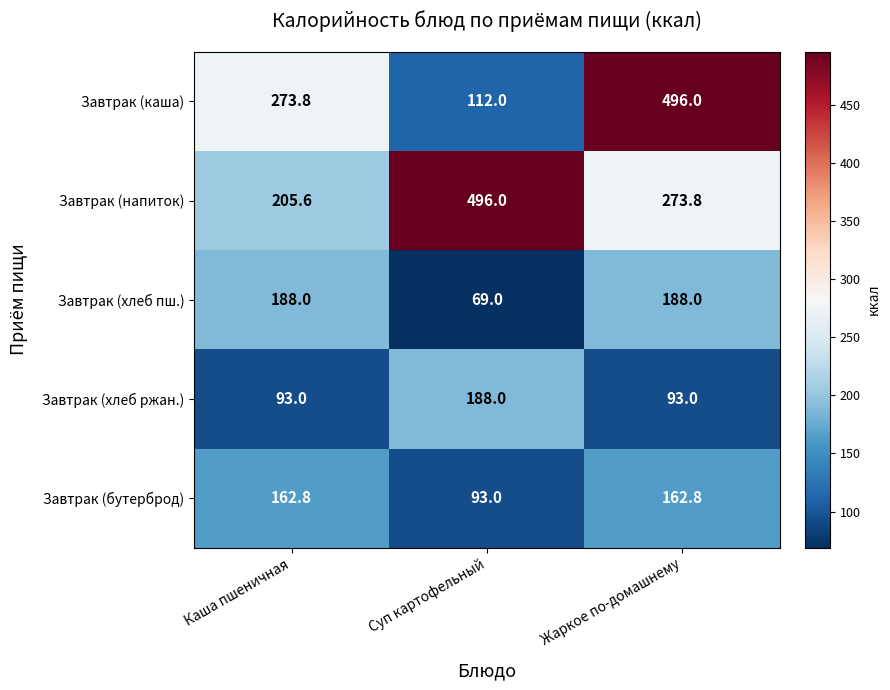

Which series changed the most between Каша пшеничная and Суп картофельный?

Завтрак (напиток)